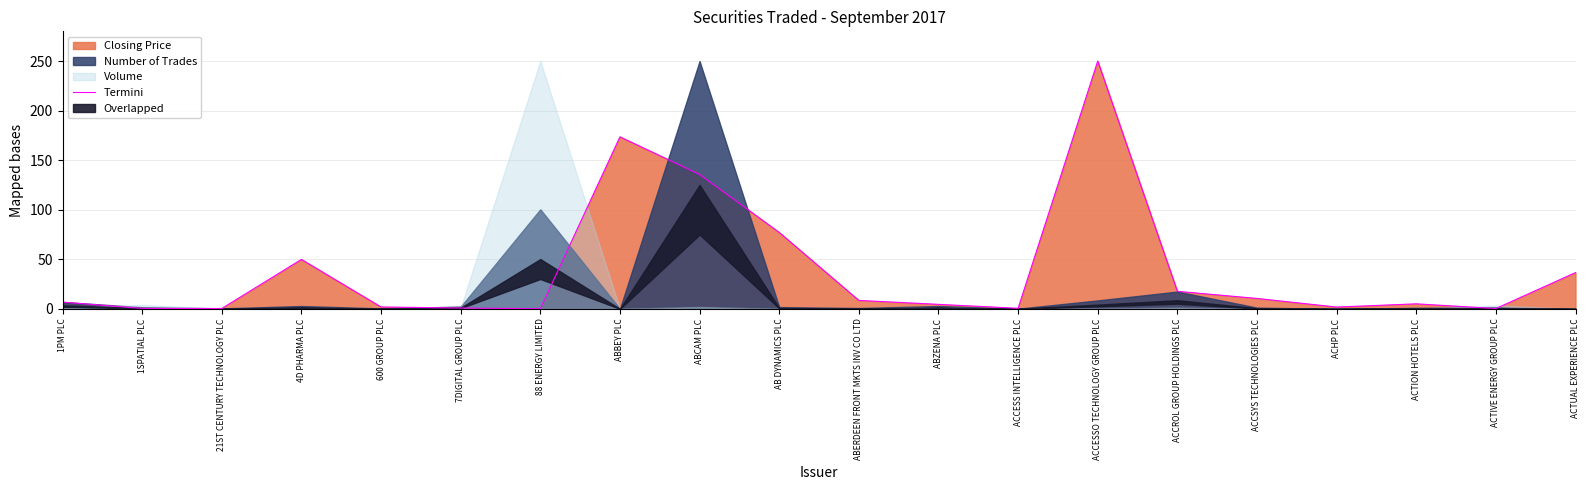

True or false: the data shows 0.1 at 1SPATIAL PLC.

False